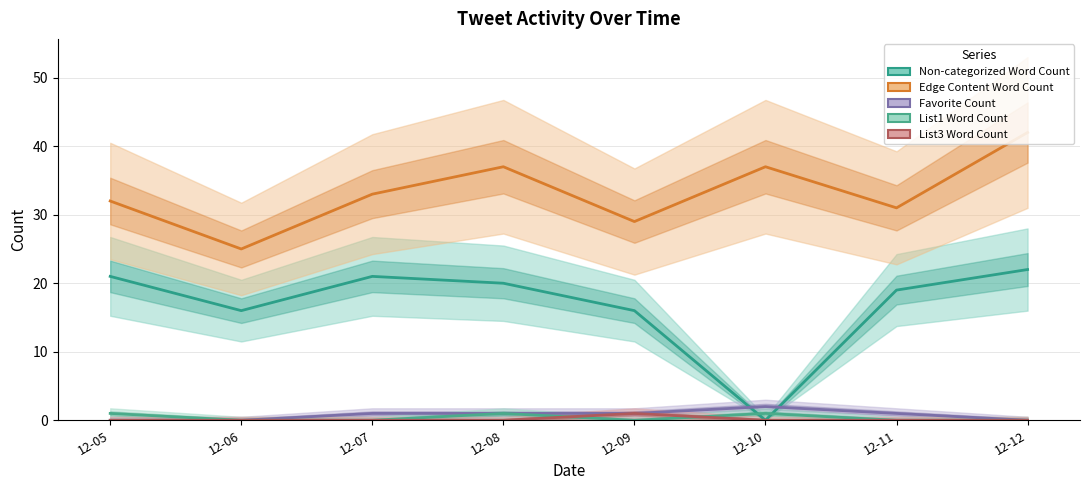

What value does the Edge Content Word Count series have at 12-05, to the nearest 5?

30